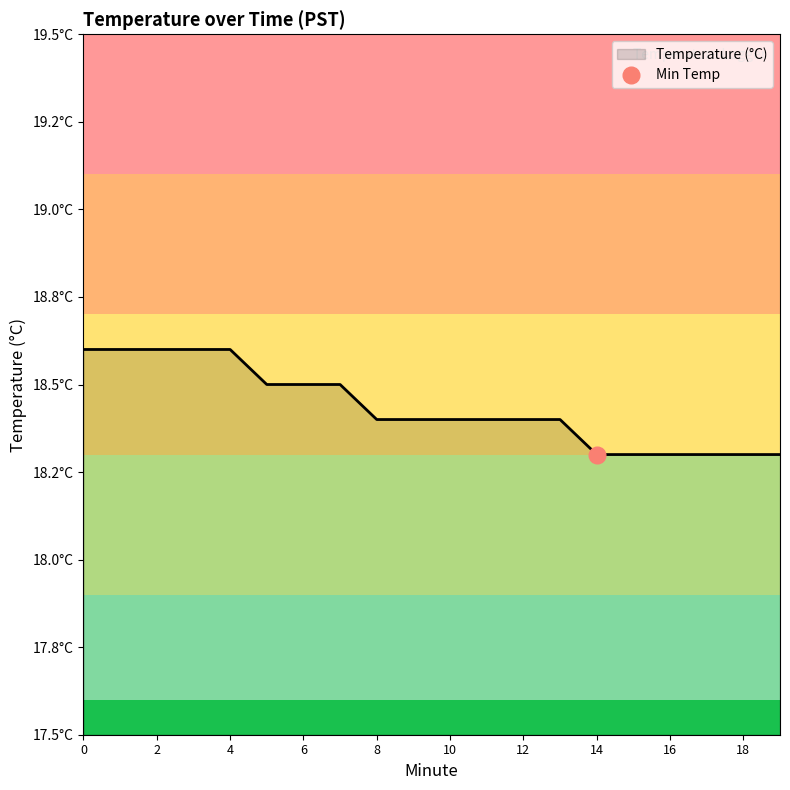

The value at 2 is 5.0. True or false?

False